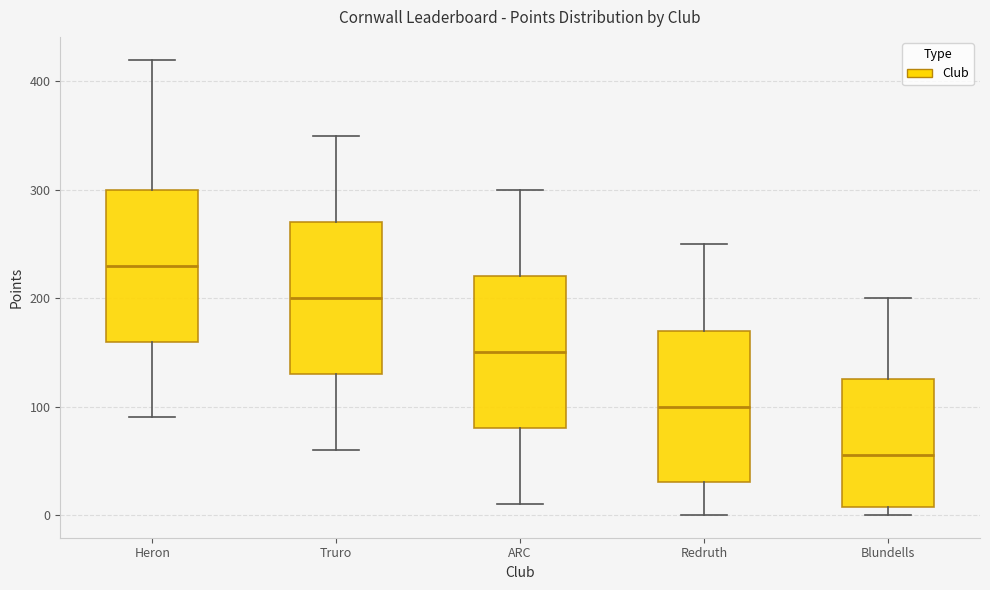

Reading left to right, read every box against the y-axis: the position of its median line, the range the box covers, and the ends of its whiskers. The values are not printed on the chart, so give them approximately, as read against the axis.

Heron: median 230, box 160 to 300, whiskers 90 to 420
Truro: median 200, box 130 to 270, whiskers 60 to 350
ARC: median 150, box 80 to 220, whiskers 10 to 300
Redruth: median 100, box 30 to 170, whiskers 0 to 250
Blundells: median 60, box 10 to 130, whiskers 0 to 200